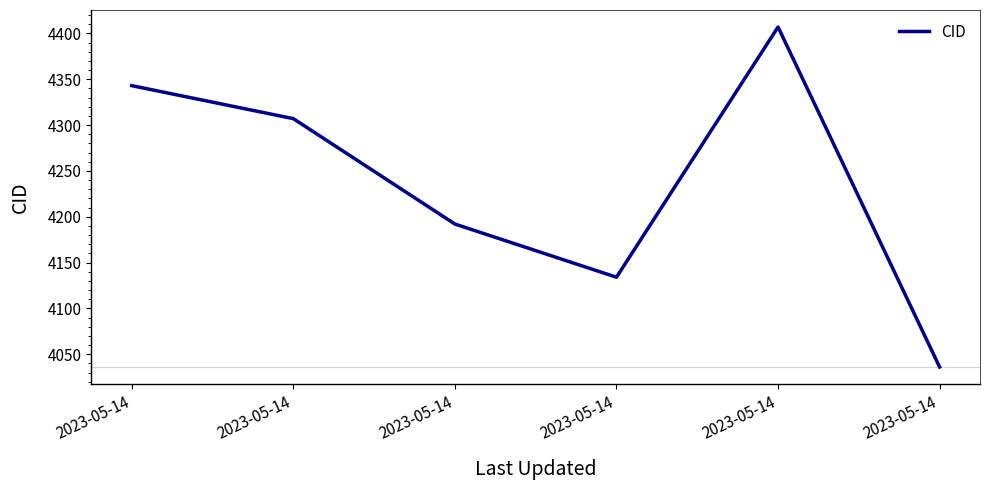

Where is the first local minimum?

2023-05-14